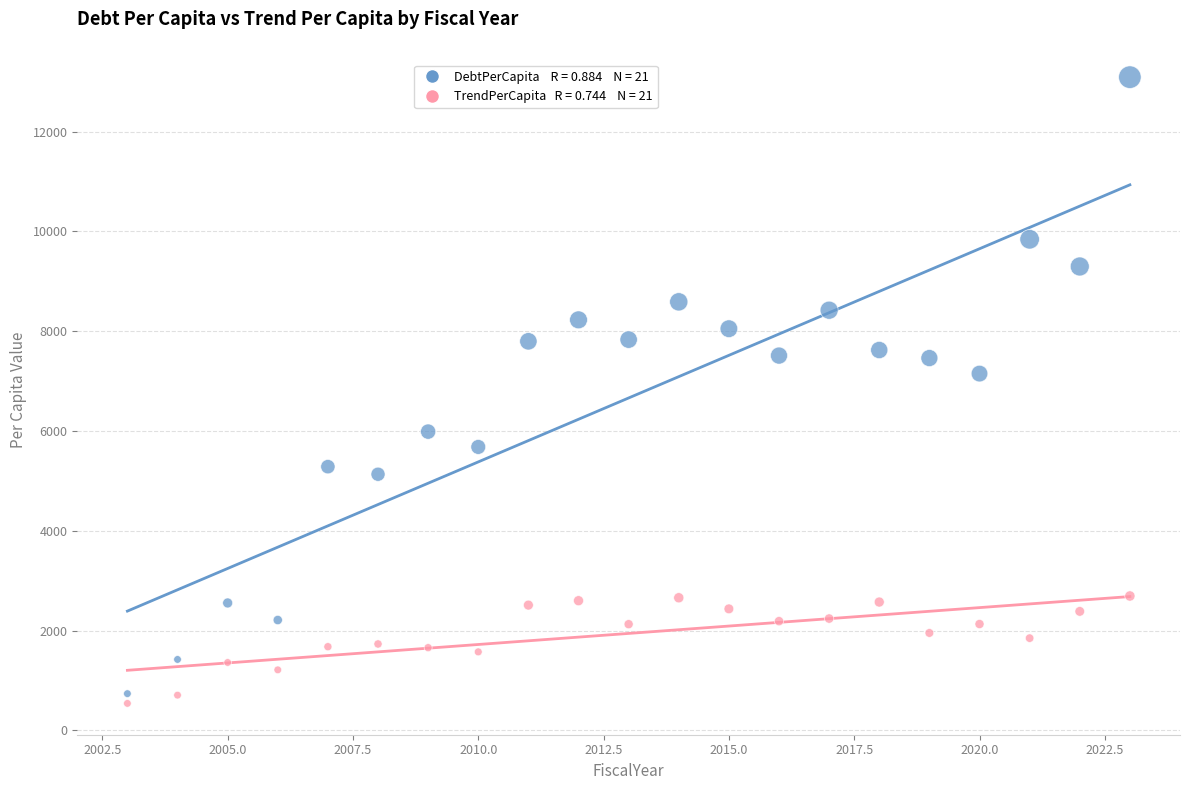

Across all series, what Y value is closest to 6815?

7149.8